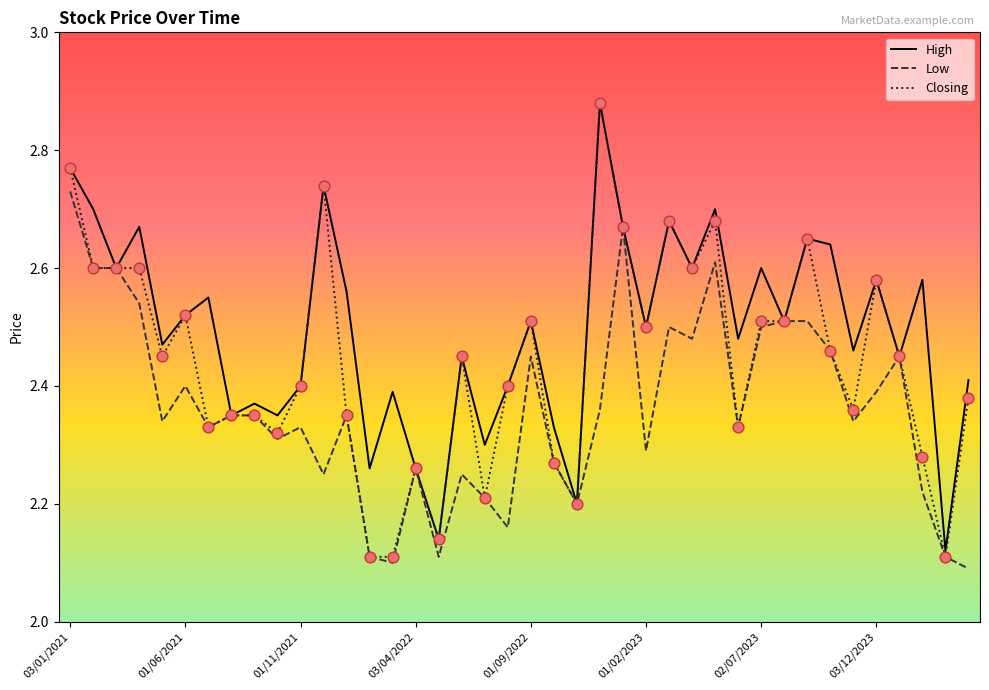

Which series has the largest total across all categories?

High